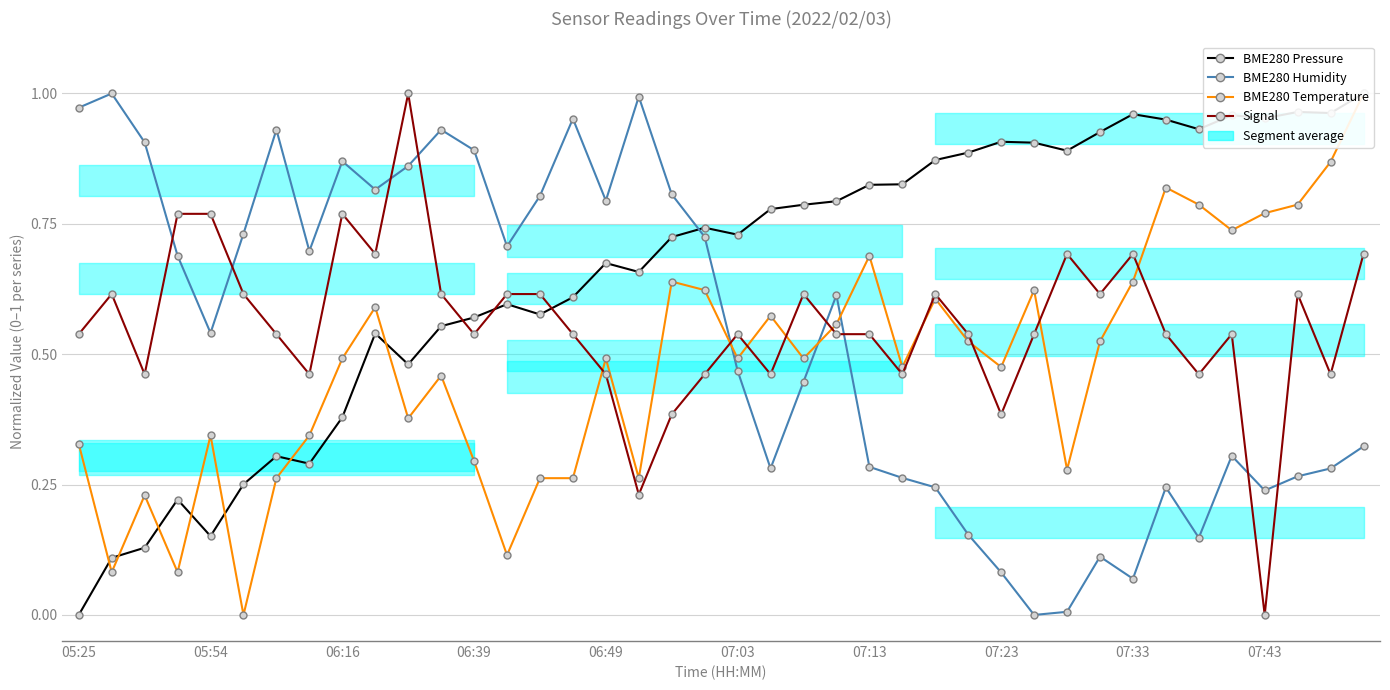

List the series in order of their peak value, lowest first.

BME280 Pressure, BME280 Humidity, BME280 Temperature, Signal